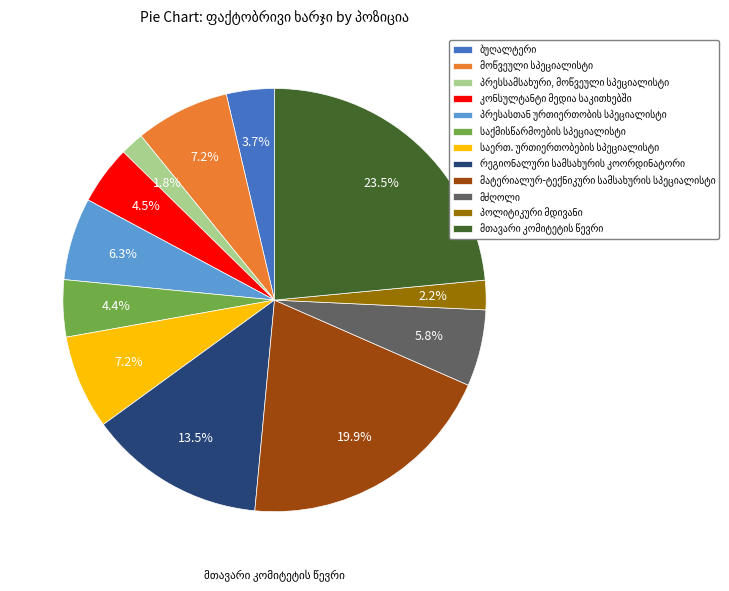

How many segments does this pie chart have?

12